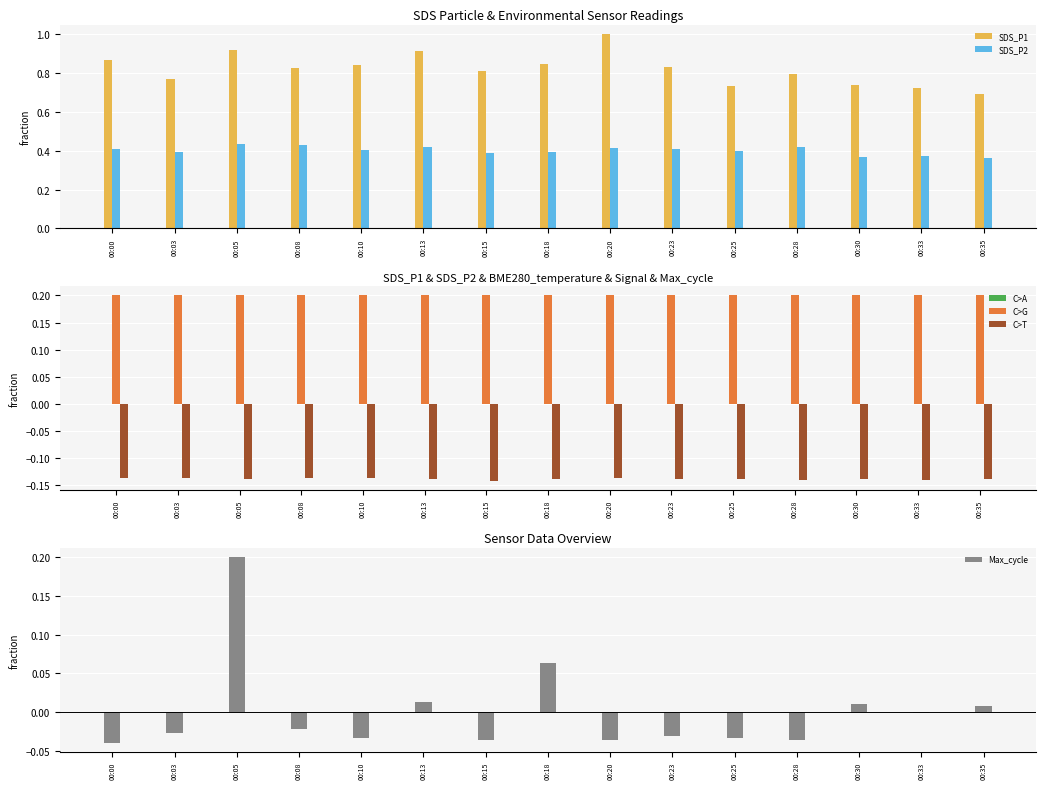

The BME280_temperature series shows 0.0 at 00:28. True or false?

True